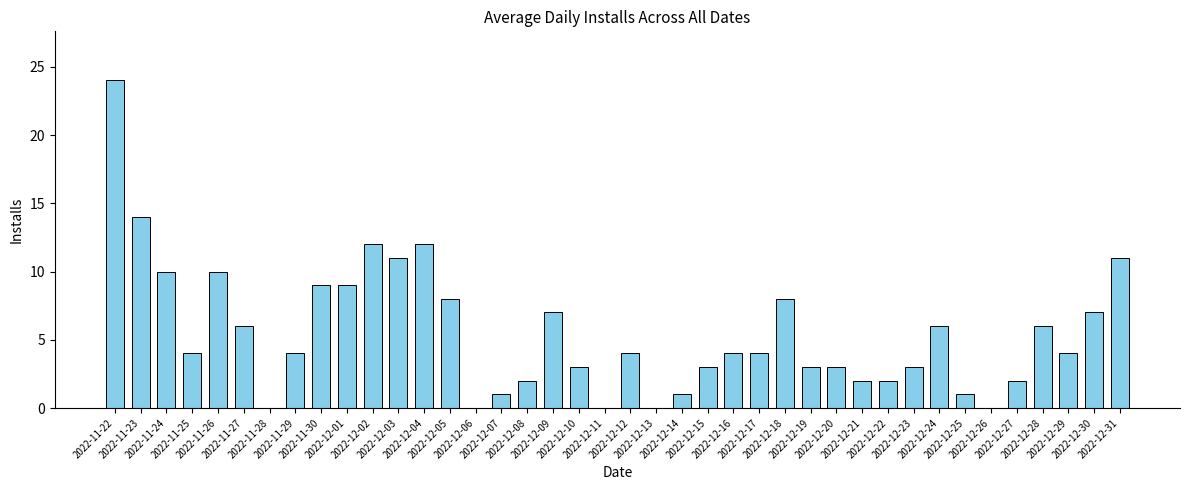

What is the change in value from 2022-11-24 to 2022-12-09?

-3